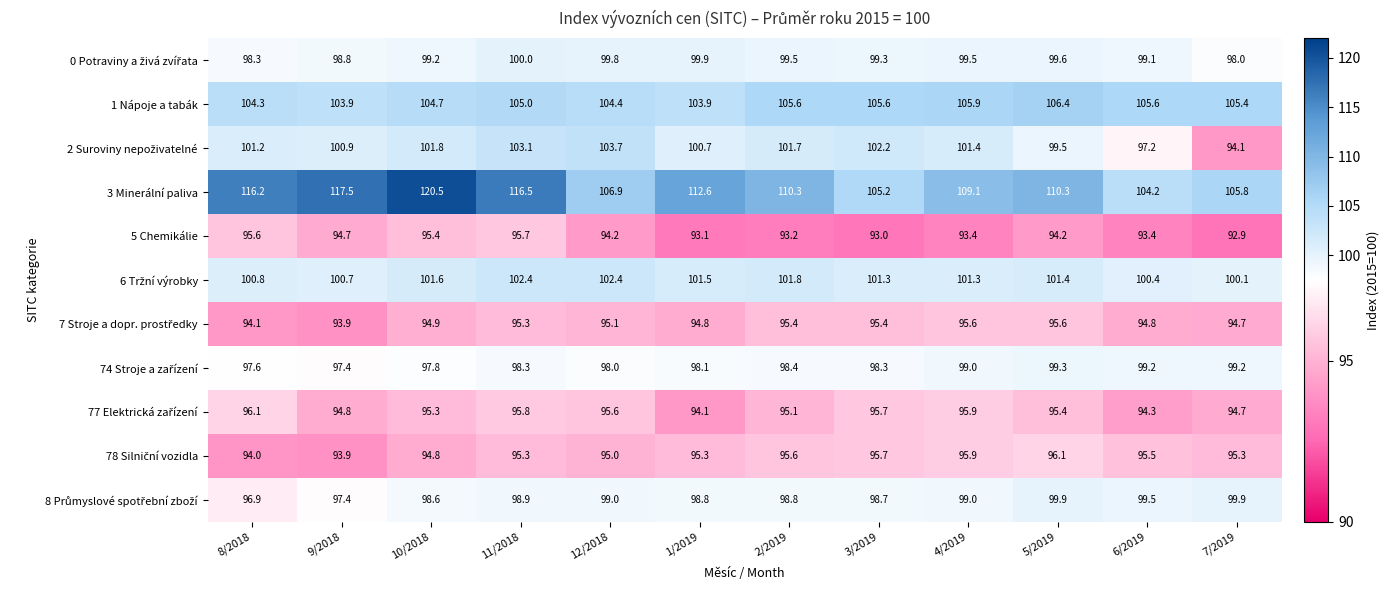

At which category is the sum across all series the highest?

11/2018